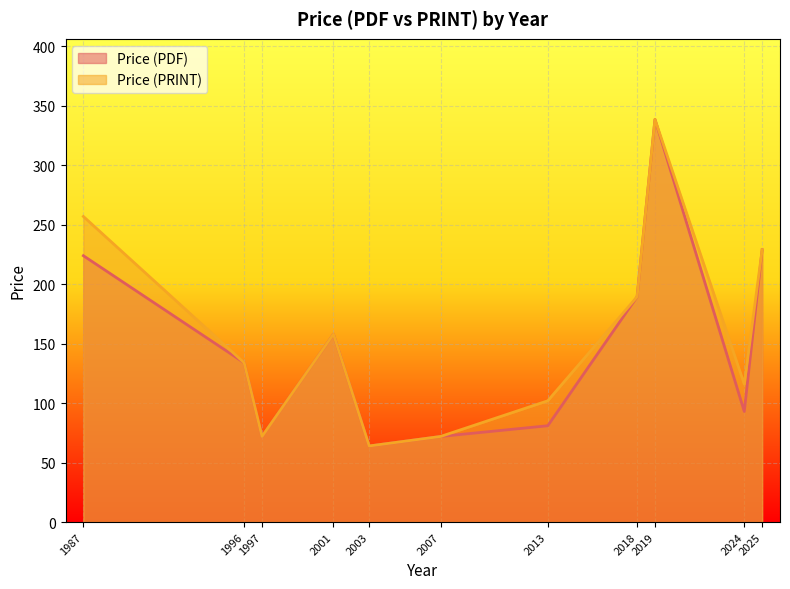

Does the chart display data point markers on the line(s)?

No